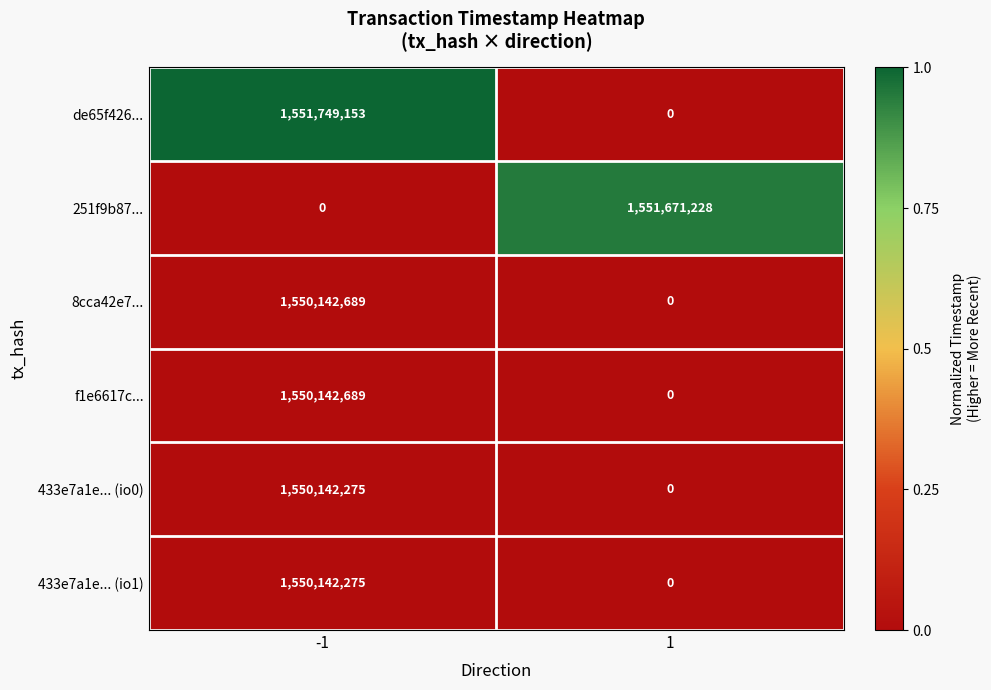

Reading left to right, transcribe all the data shown in this chart.

de65f426...: -1=1551749153	1=0
251f9b87...: -1=0	1=1551671228
8cca42e7...: -1=1550142689	1=0
f1e6617c...: -1=1550142689	1=0
433e7a1e... (io0): -1=1550142275	1=0
433e7a1e... (io1): -1=1550142275	1=0